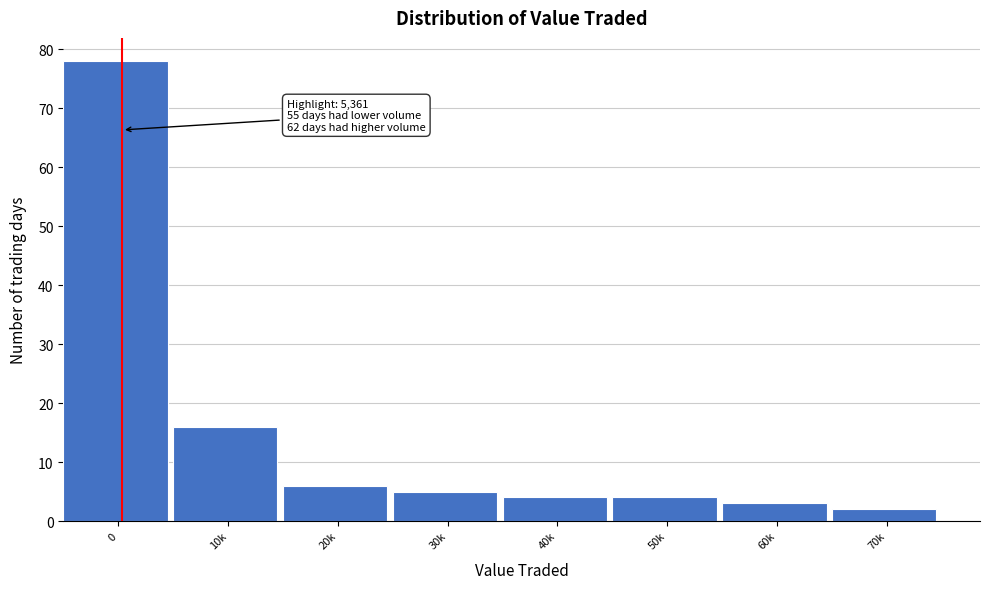

Reading left to right, extract all data points from this chart.

0=78	10k=16	20k=6	30k=5	40k=4	50k=4	60k=3	70k=2